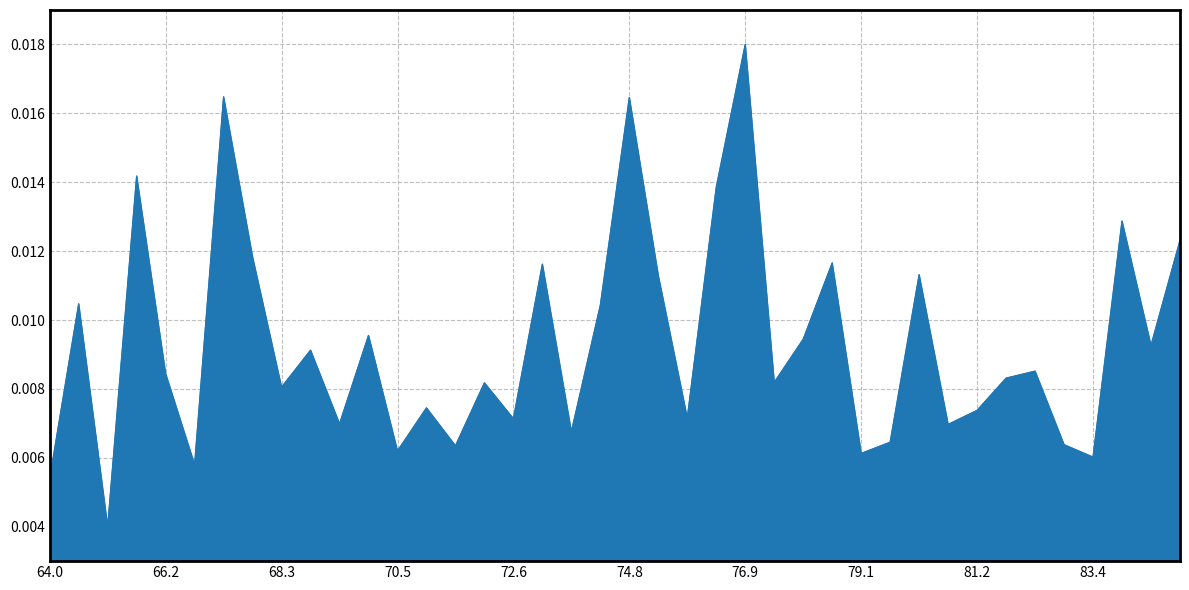

How many lines are shown in the chart?

1